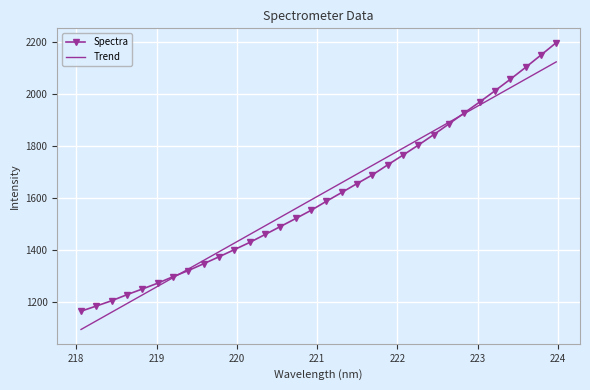

True or false: Spectra has more than 0 points higher than both neighbors.

False